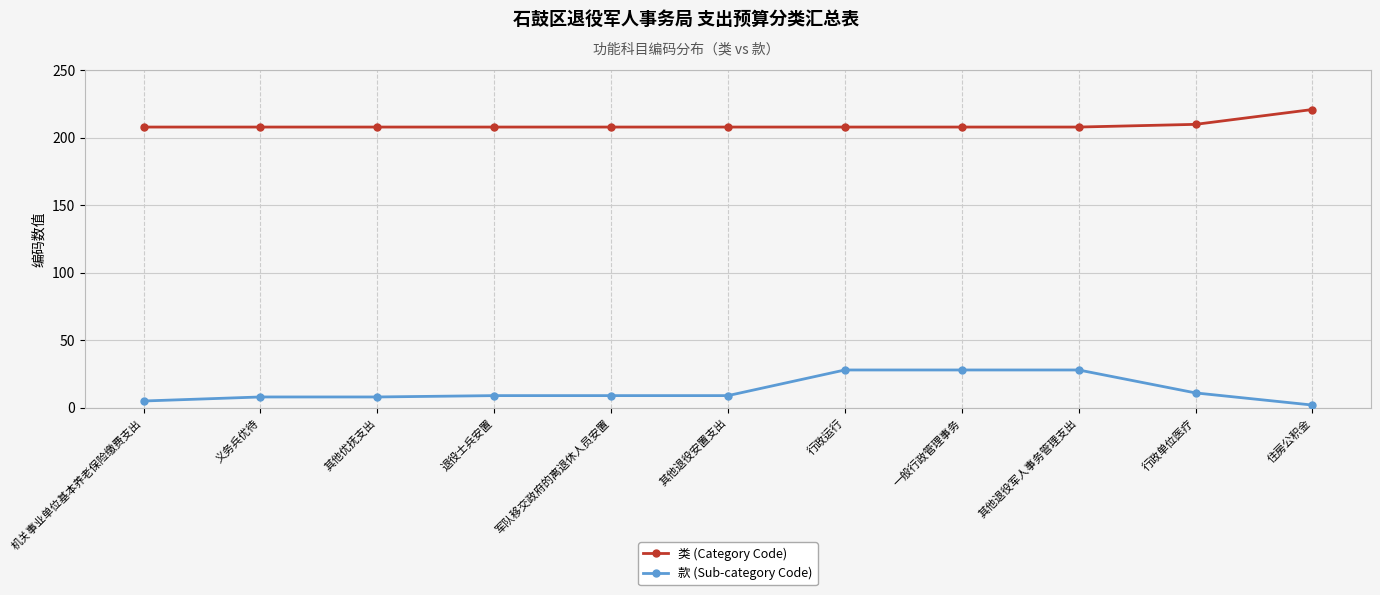

What is the label of the 11th point from the left?

住房公积金